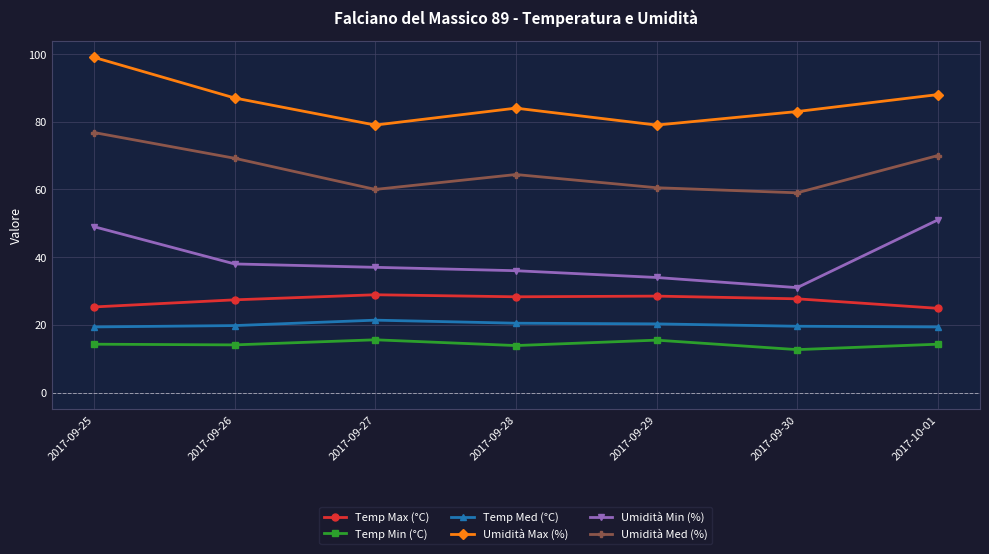

True or false: Temp Med (°C) and Umidità Max (%) intersect in this chart.

False